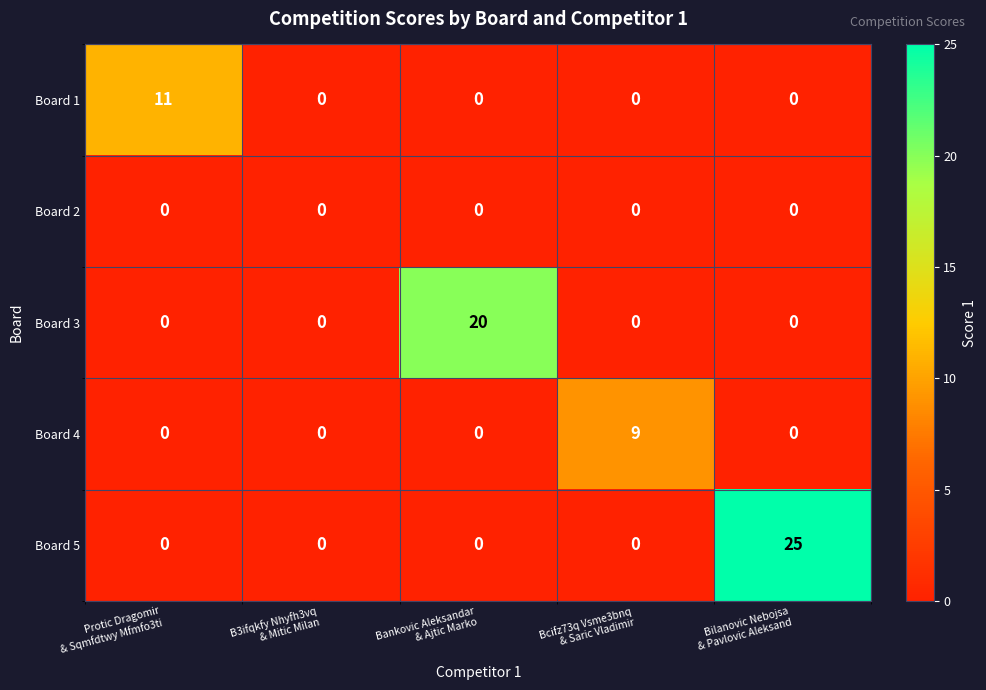

What is the total value across all series at Bilanovic Nebojsa
& Pavlovic Aleksand?

25